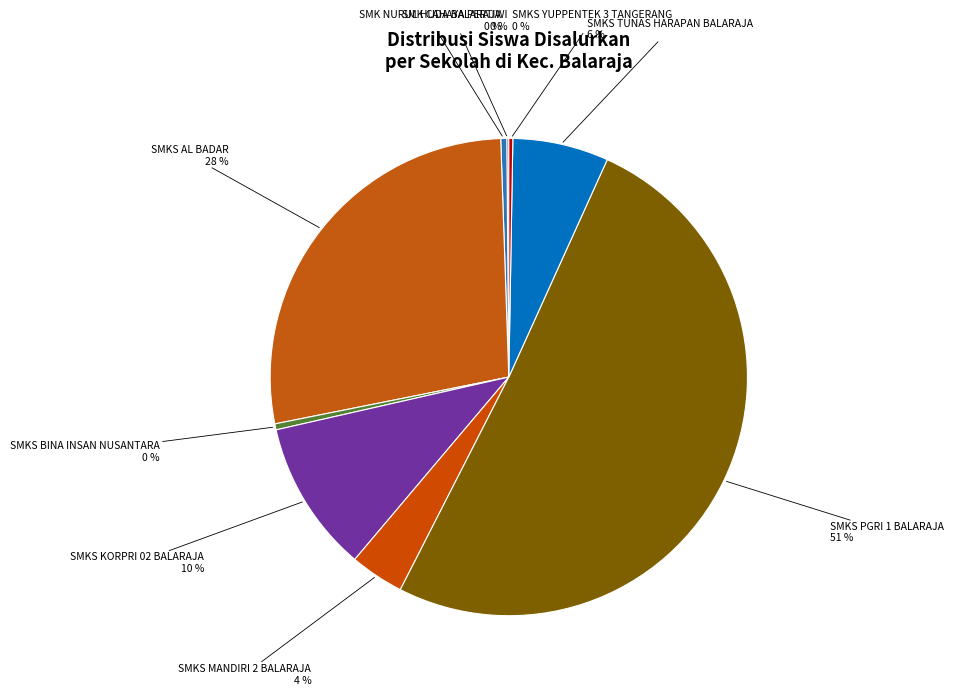

Which slice represents more than half of the pie?

SMKS PGRI 1 BALARAJA